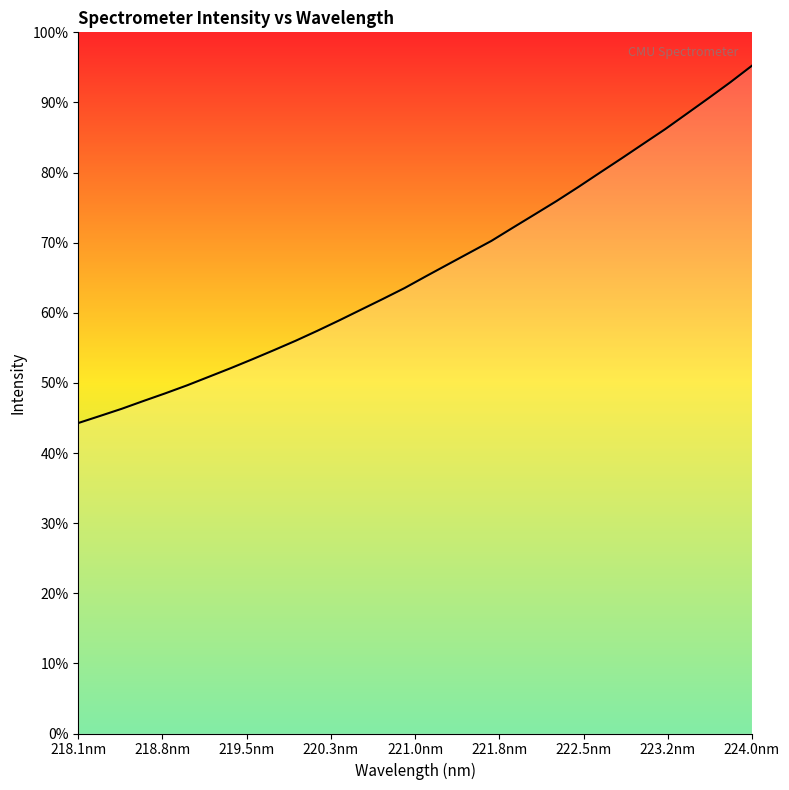

Does the chart display data point markers on the line(s)?

No